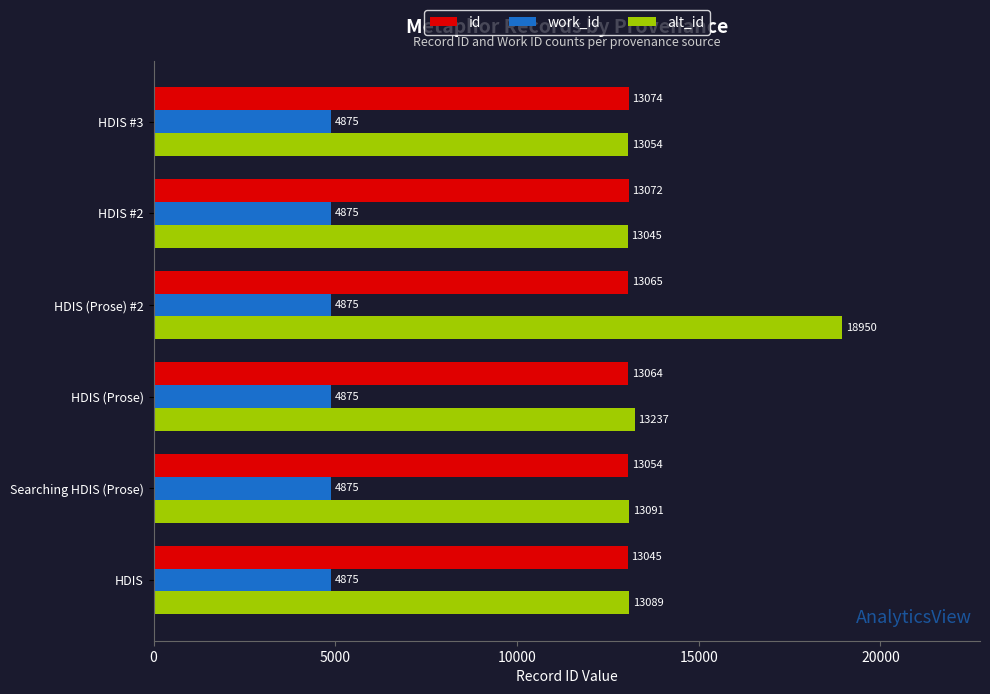

At which category is the sum across all series the highest?

HDIS (Prose) #2